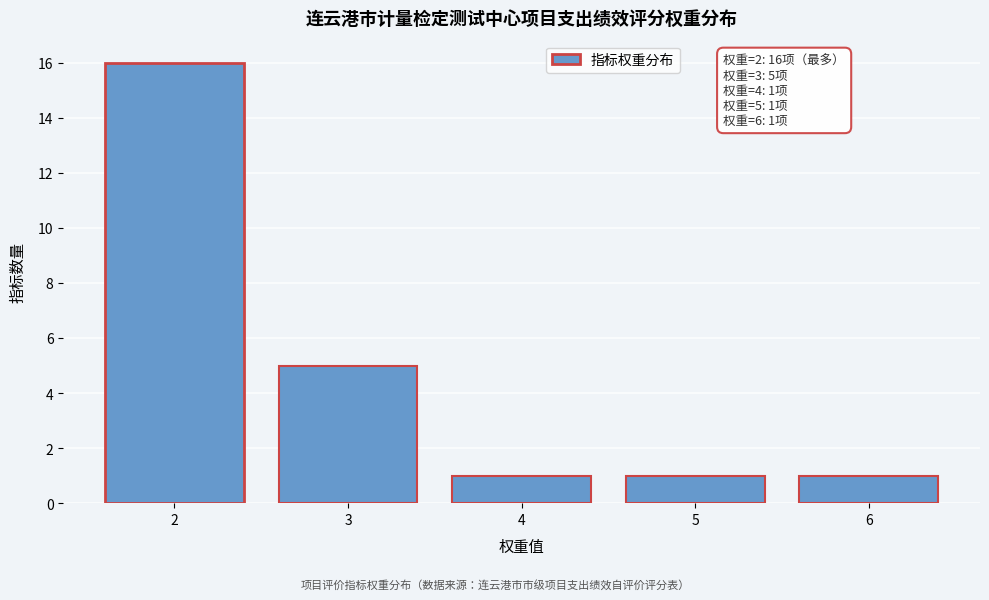

Reading right to left, transcribe all the data shown in this chart.

6=1	5=1	4=1	3=5	2=16